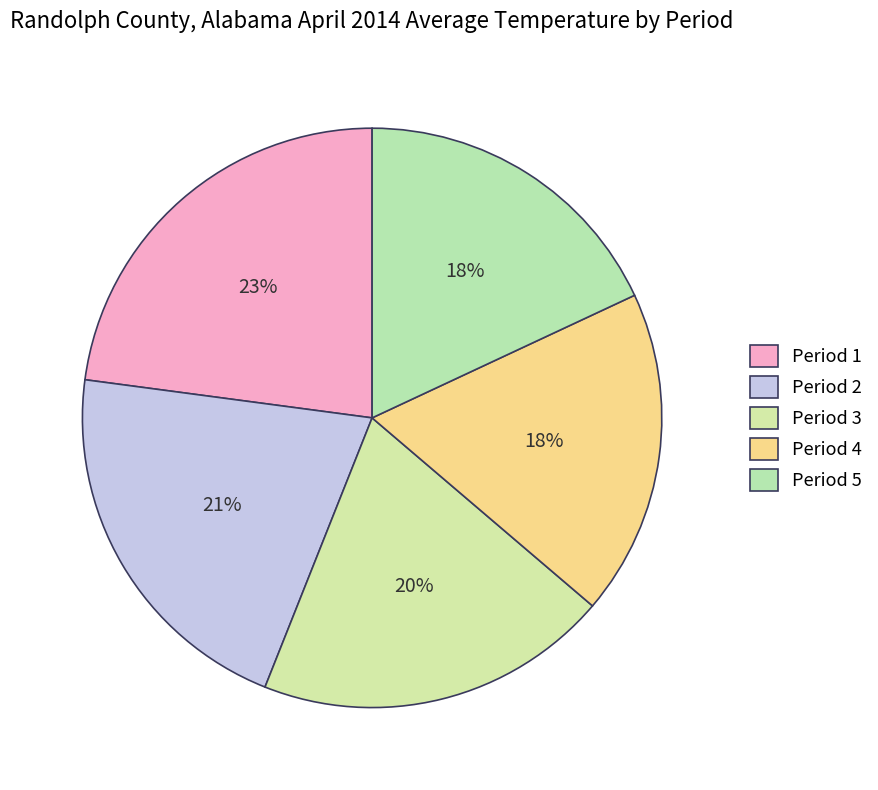

Count the number of slices in the pie.

5